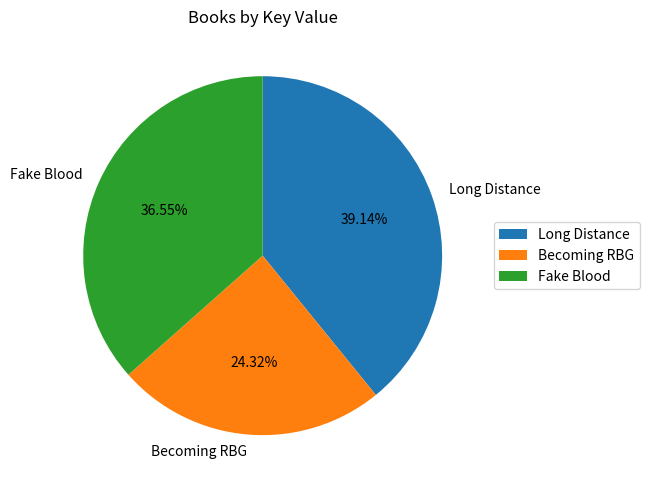

Is the sum of Long Distance and Becoming RBG greater than half?

Yes